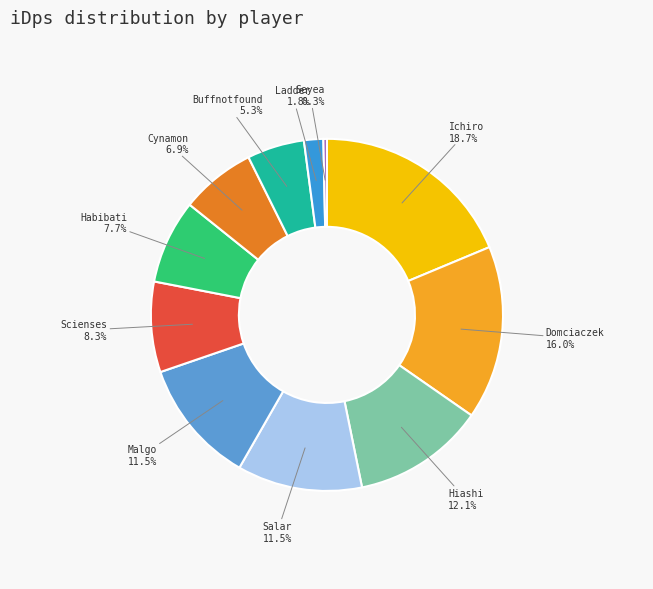

What percentage is the Buffnotfound slice, to the nearest percent?

5%